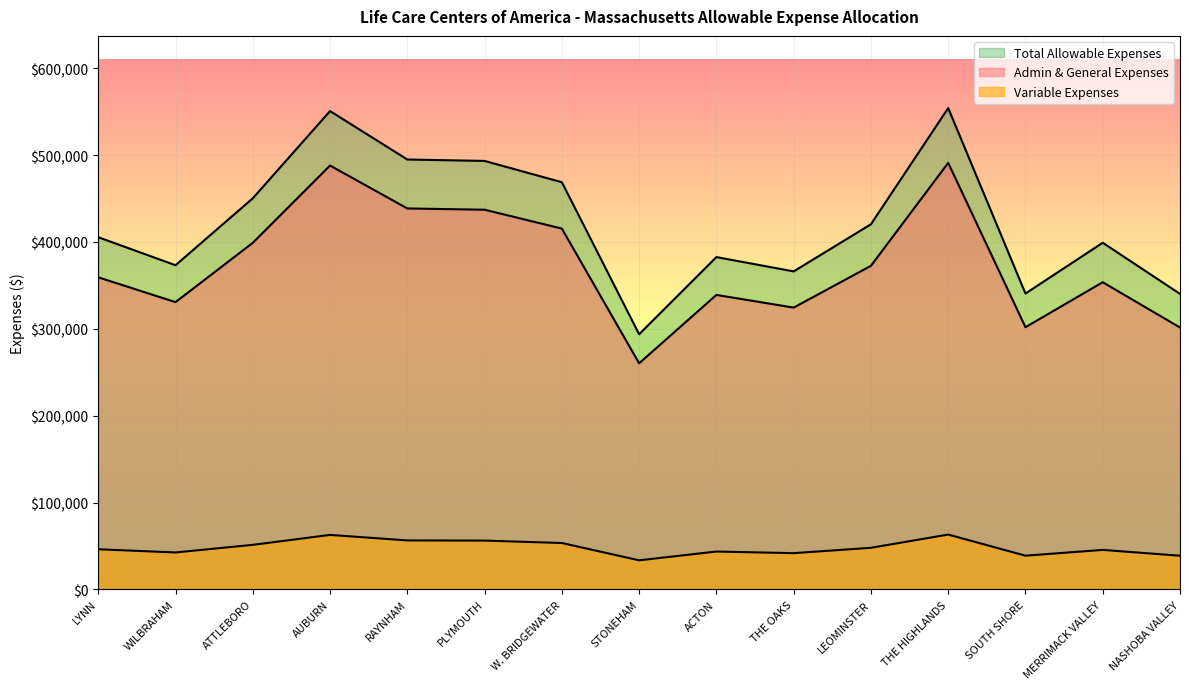

Count the number of categories in the chart.

15